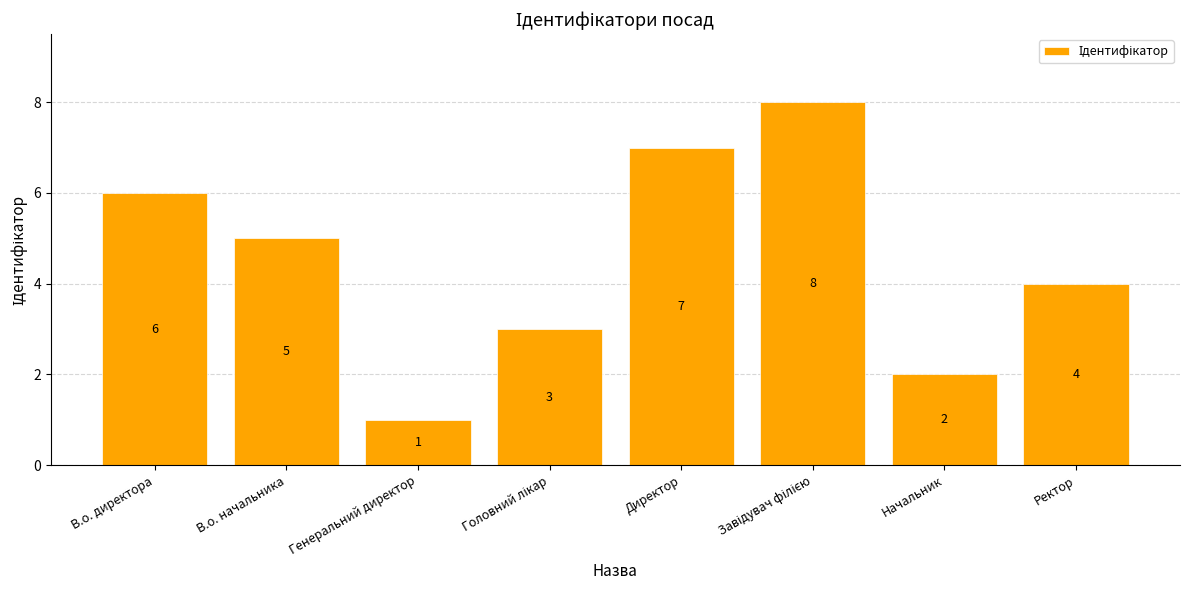

Which label corresponds to the smallest value in the chart?

Генеральний директор